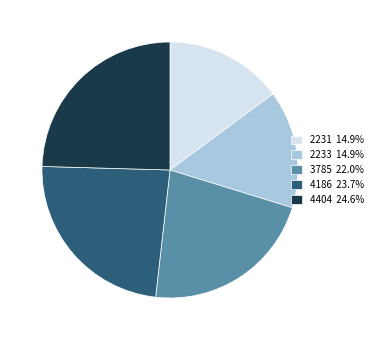

The 4404 slice represents 25% of the pie. True or false?

True